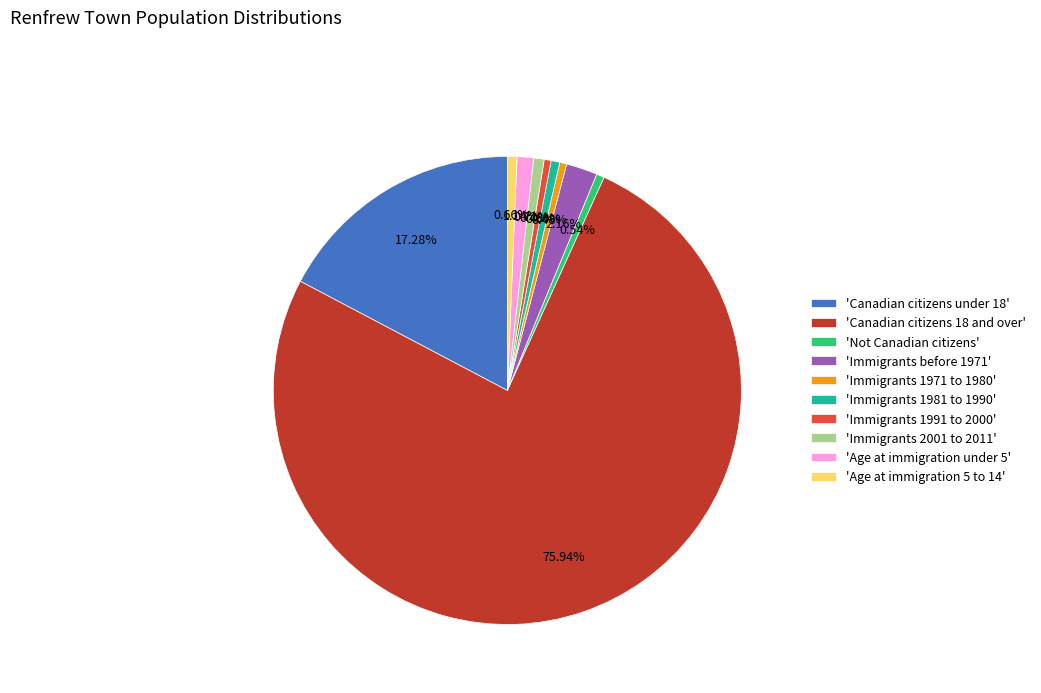

How many segments does this pie chart have?

10